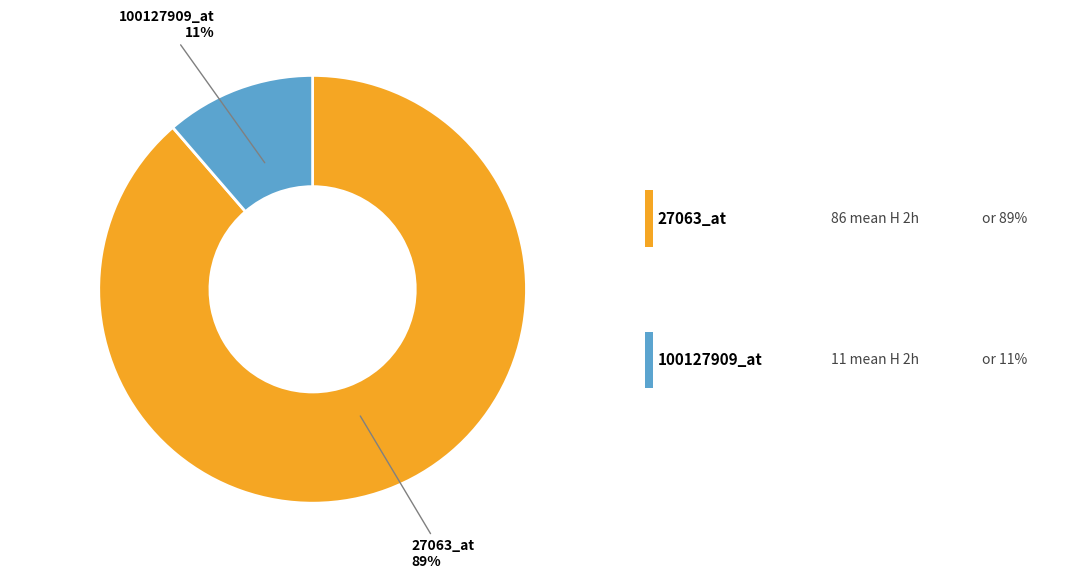

What is the majority slice?

27063_at